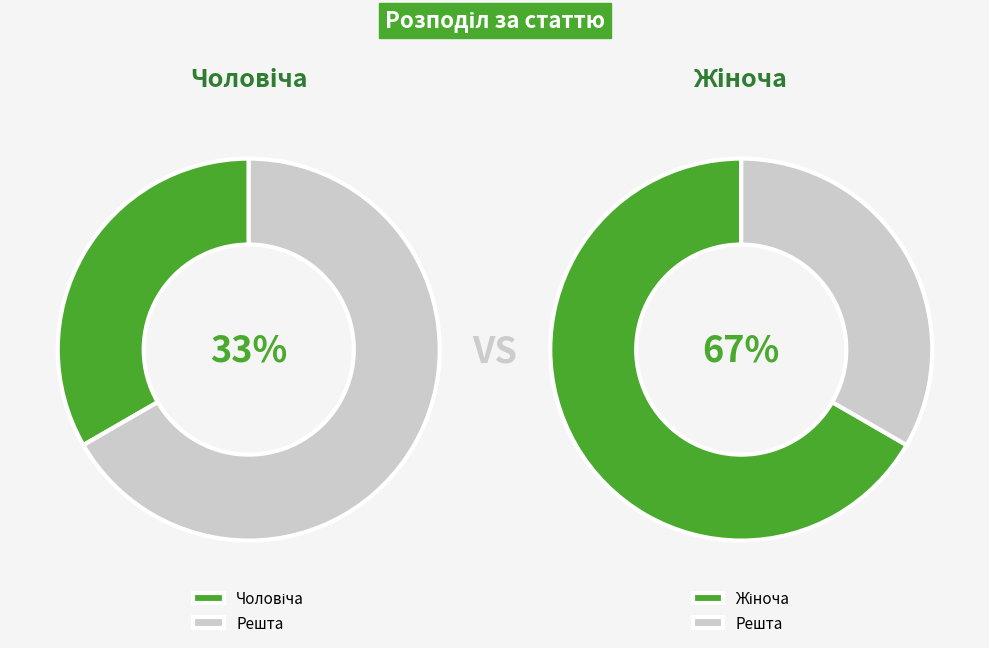

What percentage is NOT represented by Чоловіча?

66.7%